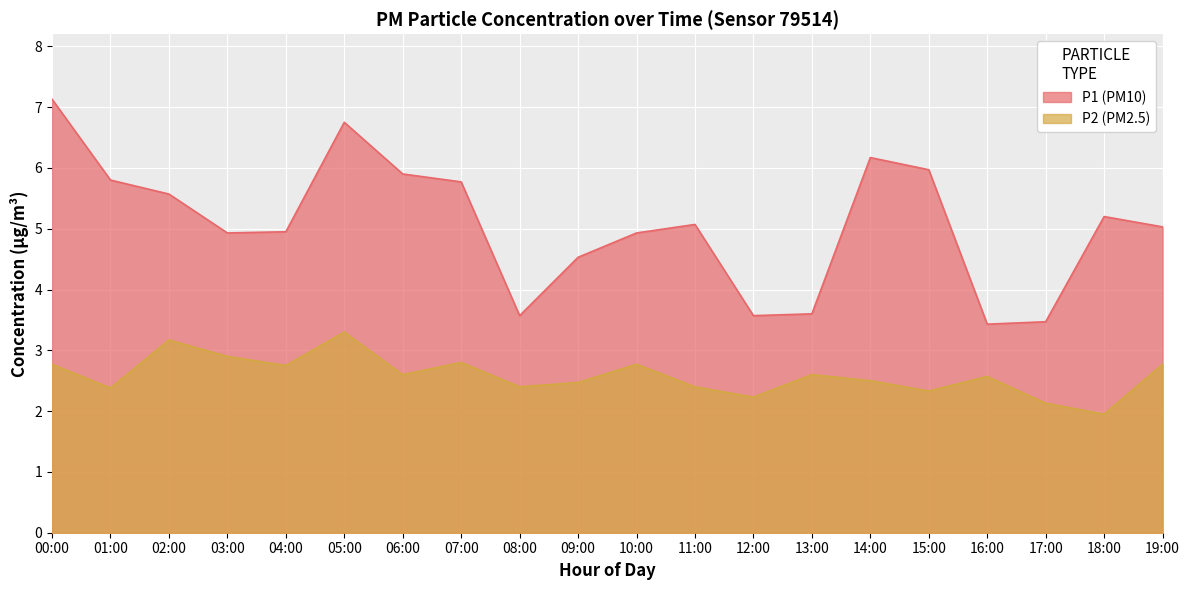

The value of P1 at 09:00 is 4.5. True or false?

True